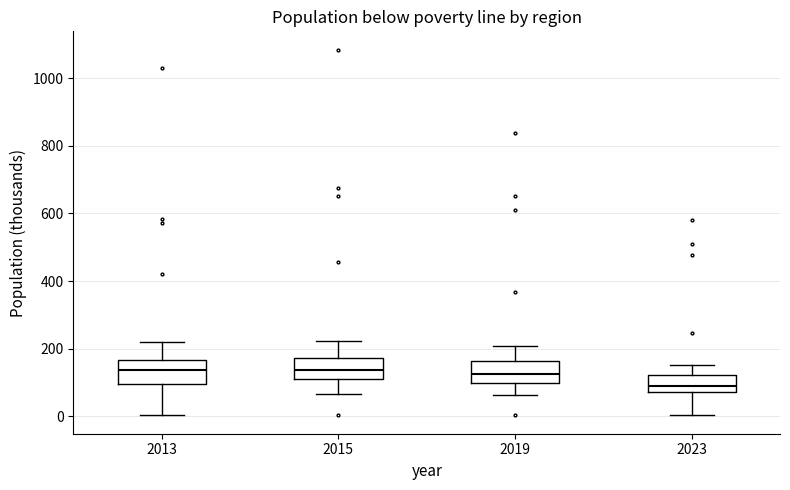

Which box has the lowest median line?

2023